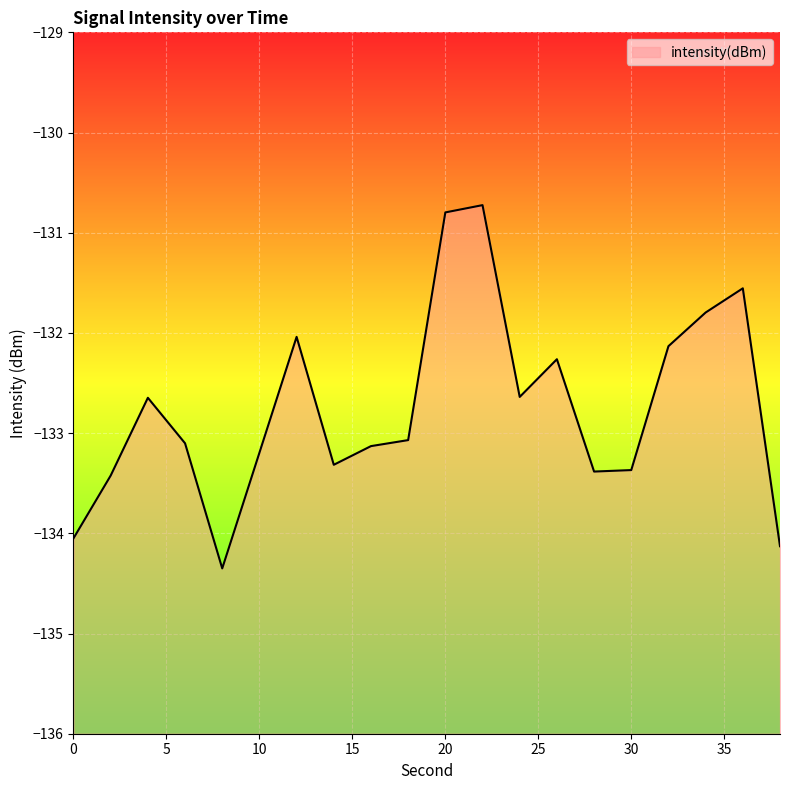

Which has a higher value, 2 or 32?

32